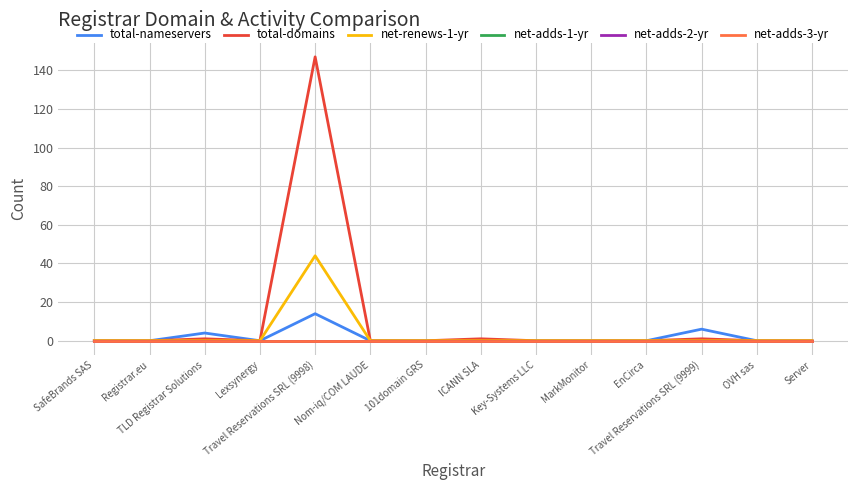

Is this an area chart (filled region under the line)?

No